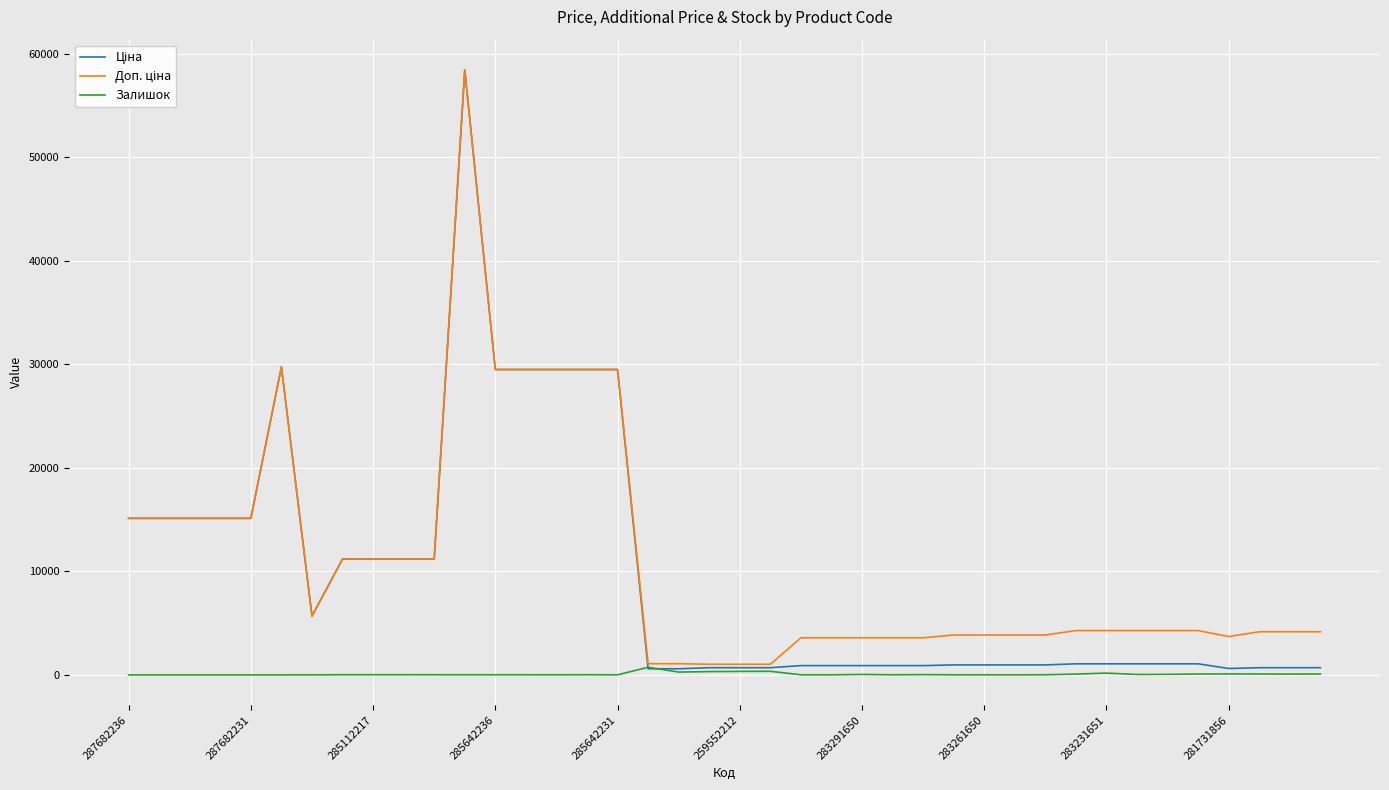

How many lines are shown in the chart?

3